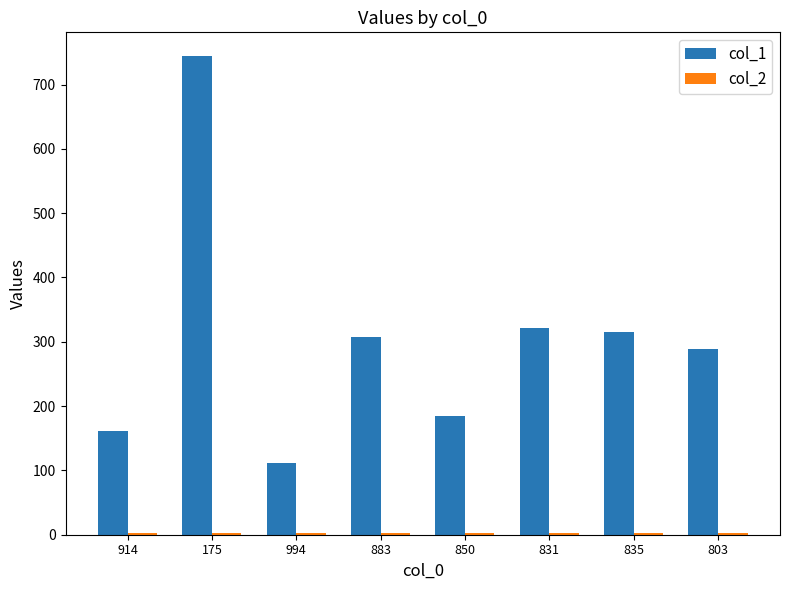

Which series has the largest total across all categories?

col_1